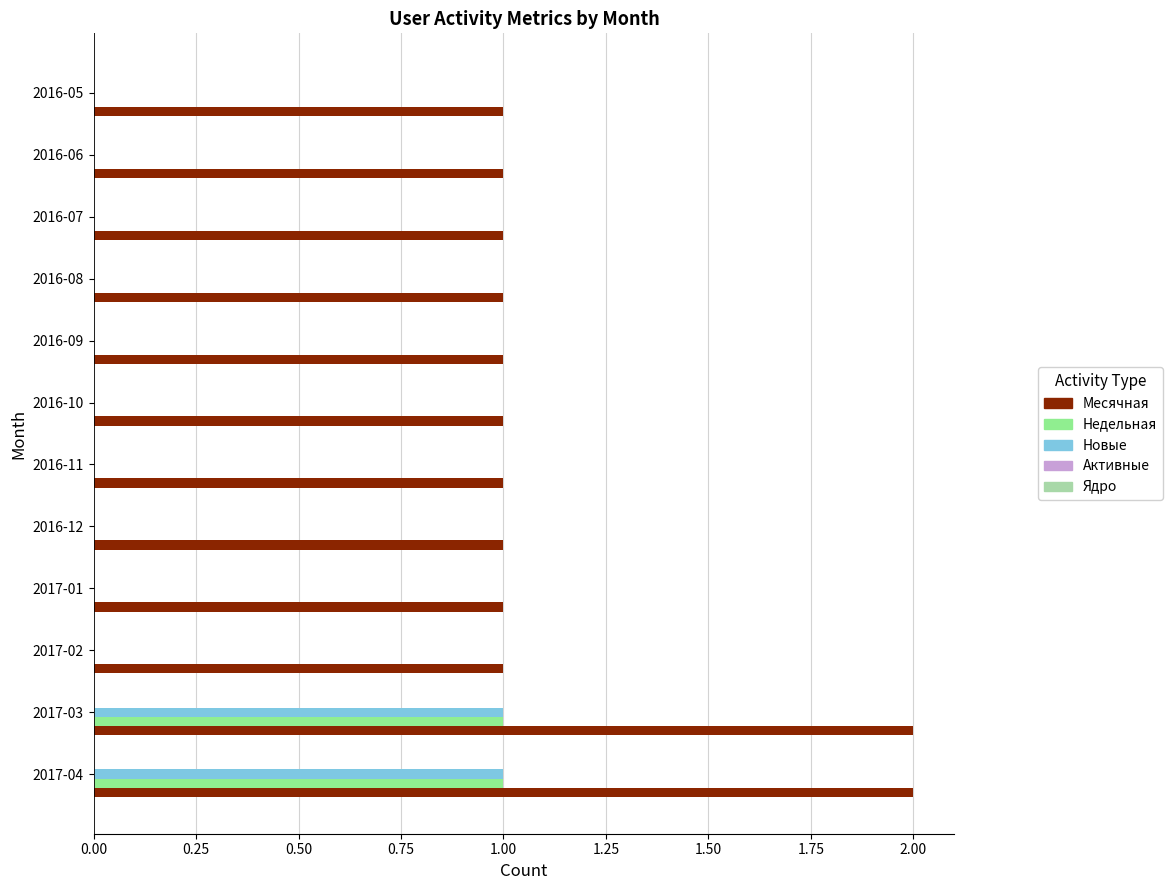

What is the total value across all series at 2017-03?

4